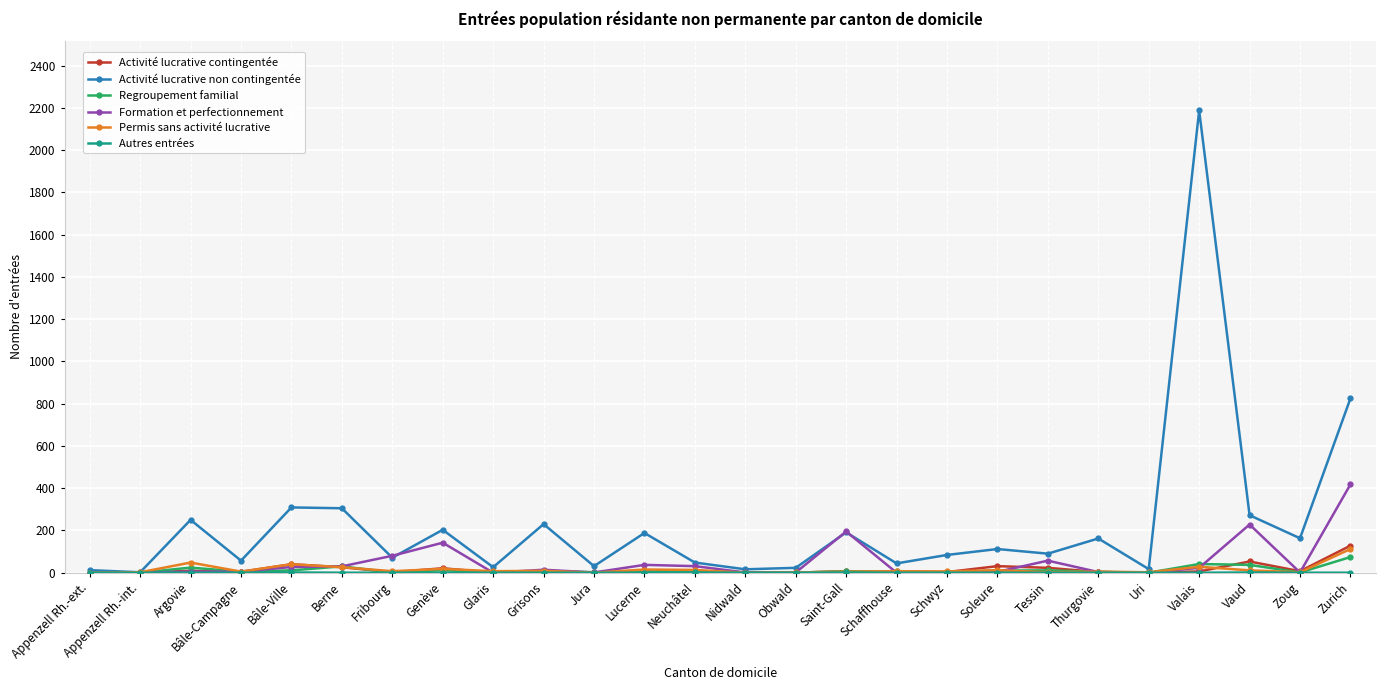

What is the greatest value displayed?

2188